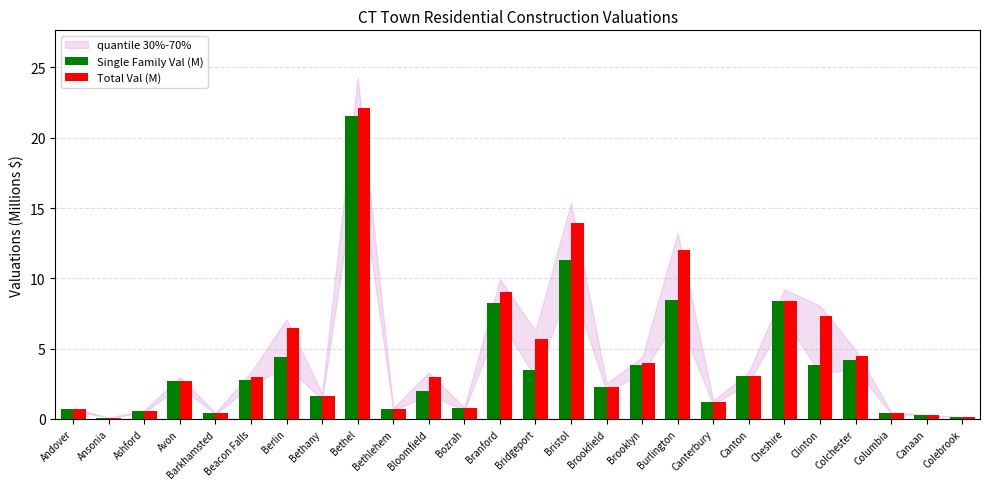

What is the label of the 14th bar from the right?

Branford